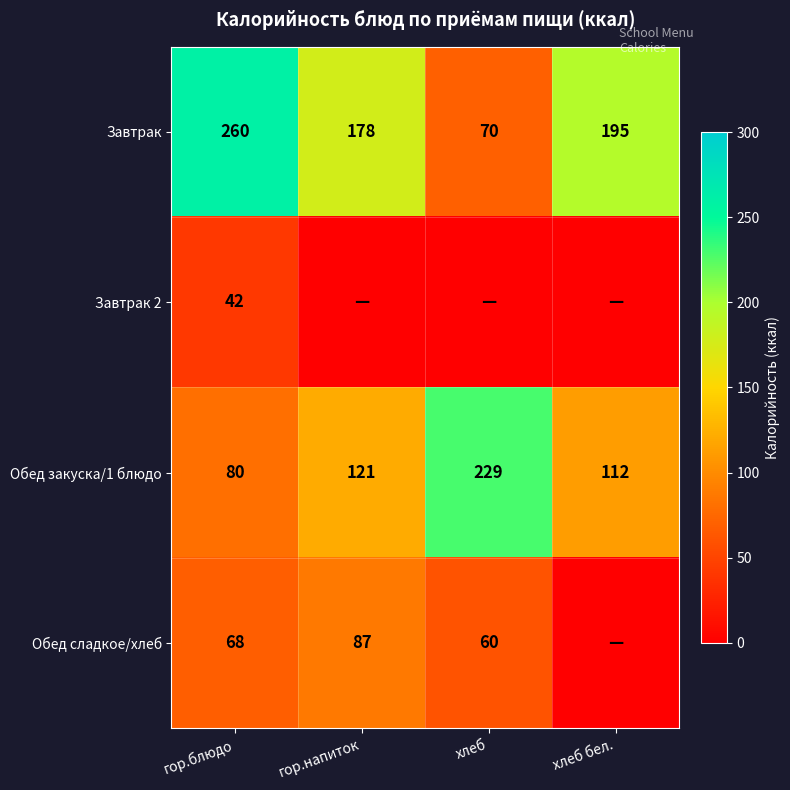

At which label is Завтрак closest to 165?

гор.напиток